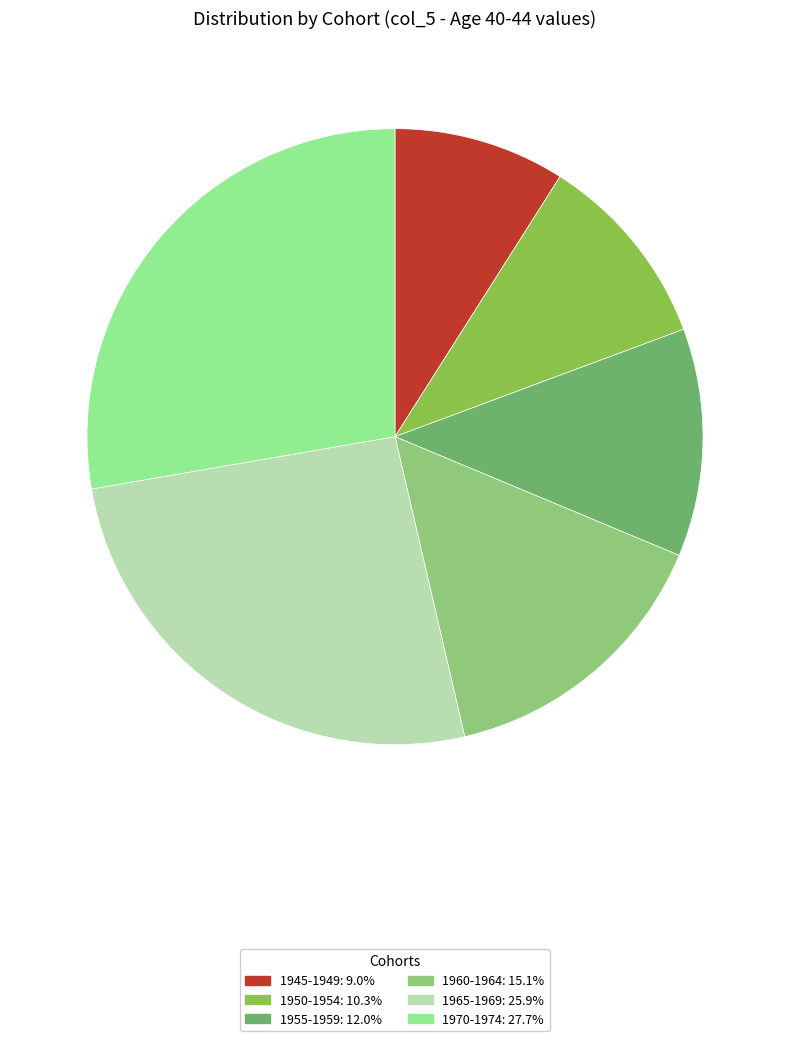

Does any single category account for the majority?

No